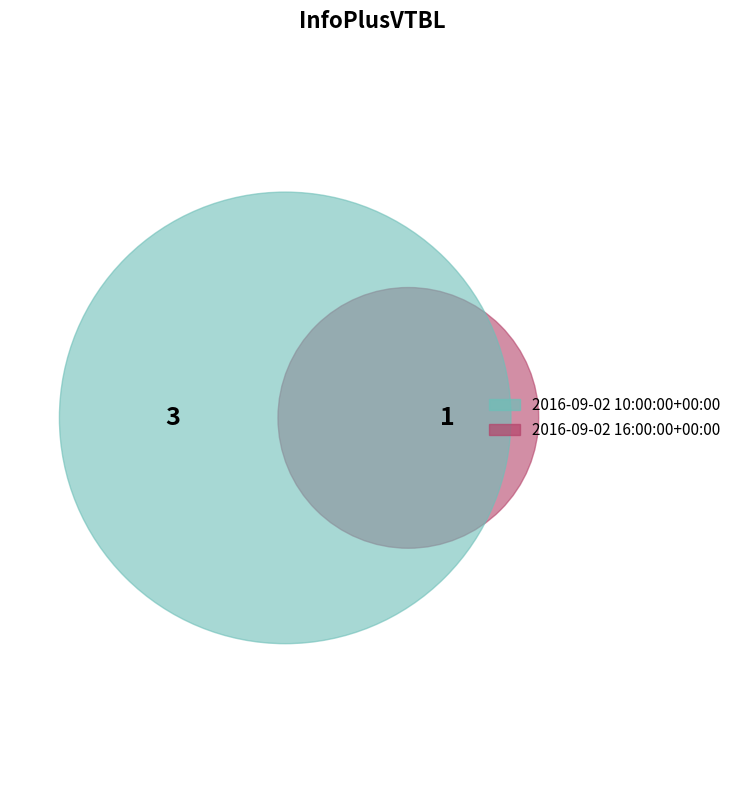

Which slice is the smallest?

2016-09-02 16:00:00+00:00